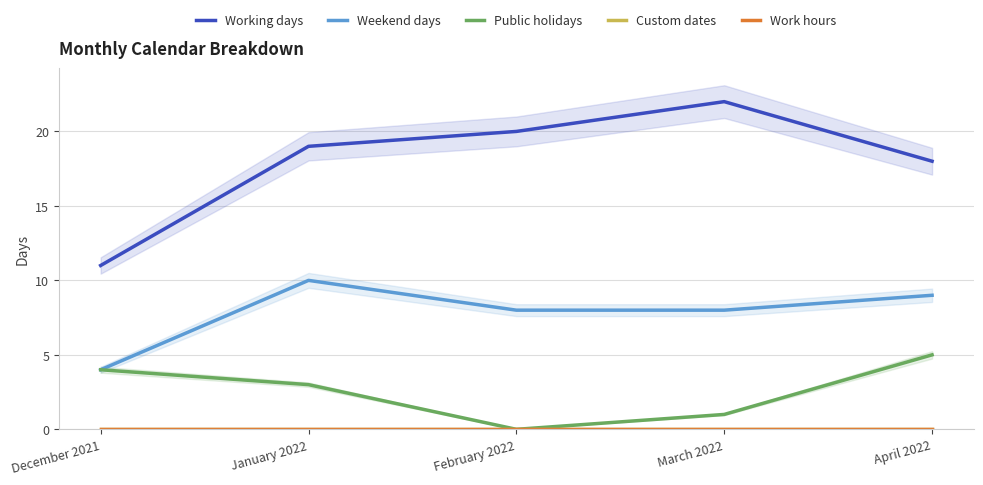

Reading right to left, extract all data points from this chart.

Working days: 18	22	20	19	11
Weekend days: 9	8	8	10	4
Public holidays: 5	1	0	3	4
Custom dates: 0	0	0	0	0
Work hours: 0	0	0	0	0